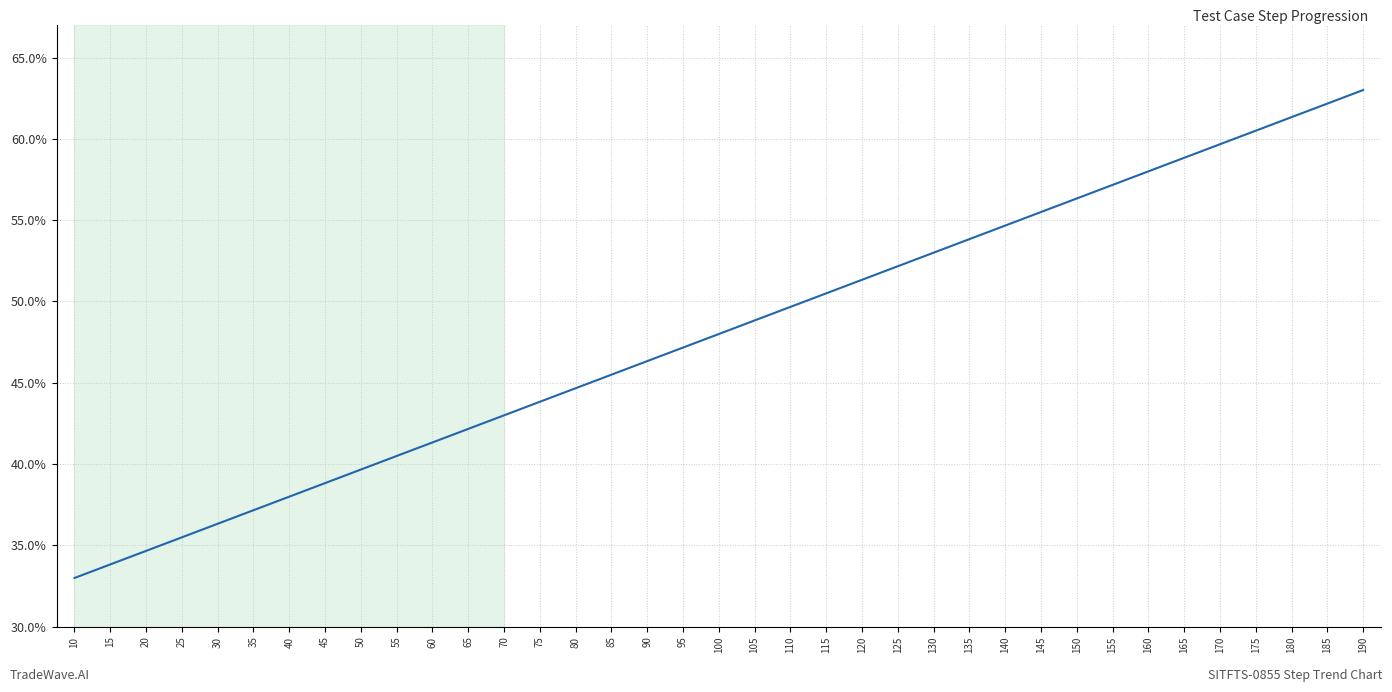

Is it true that the value at 160 is 0.6?

True